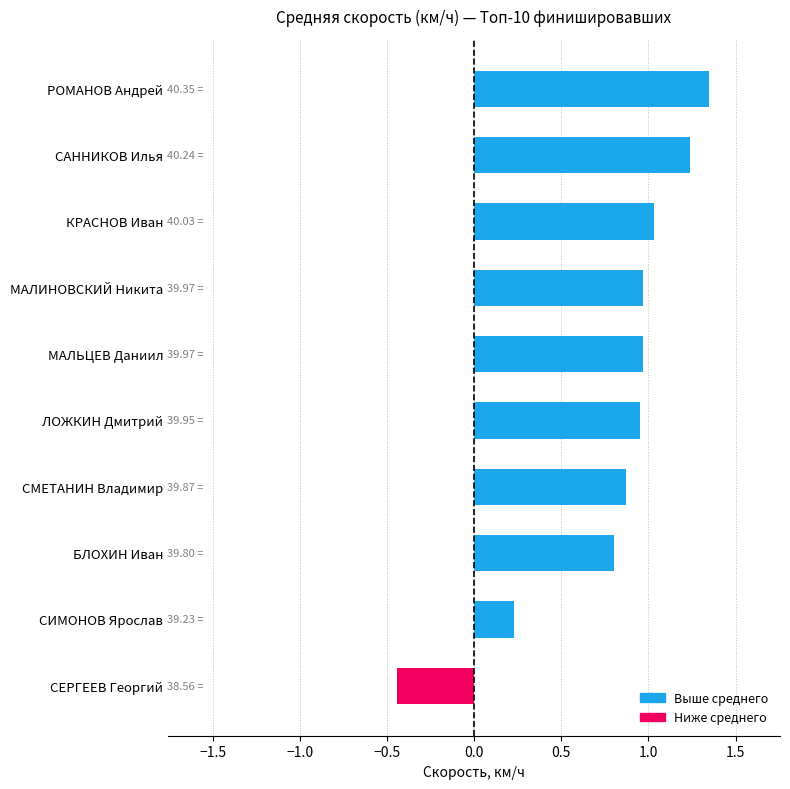

What is the average value?

0.8